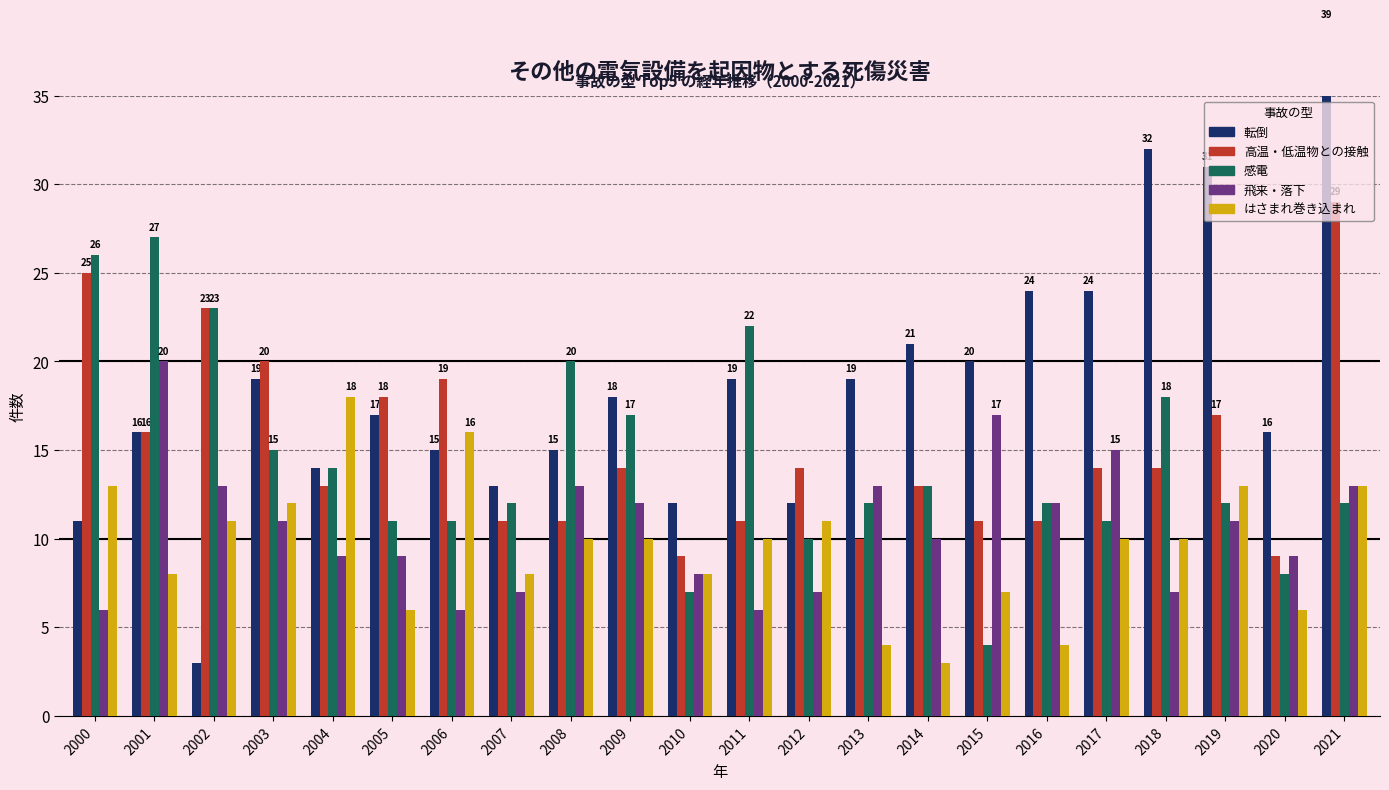

What is the sum of the 転倒 values at 2003 and 2018?

51